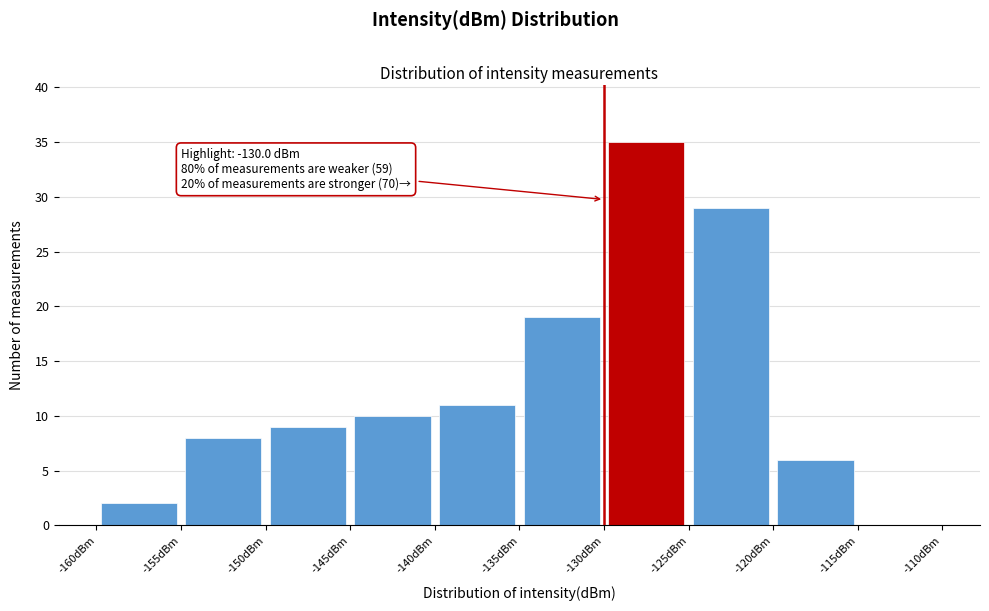

Which range on the x-axis has the tallest bar?

-130 to -125